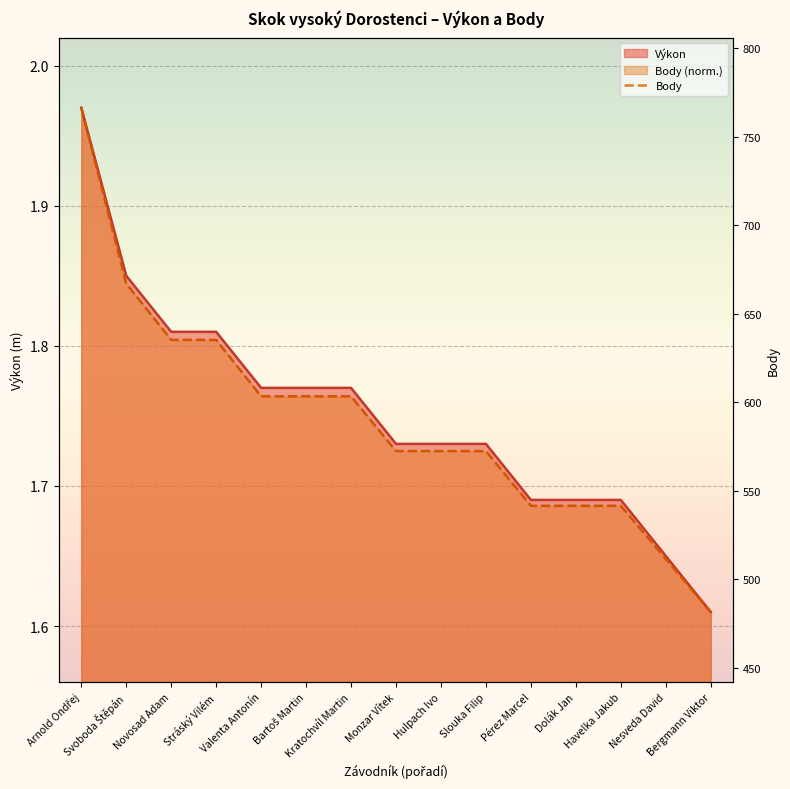

Reading left to right, extract all data points from this chart.

Výkon: 2.0	1.9	1.8	1.8	1.8	1.8	1.8	1.7	1.7	1.7	1.7	1.7	1.7	1.6	1.6
Body: 2.0	1.8	1.8	1.8	1.8	1.8	1.8	1.7	1.7	1.7	1.7	1.7	1.7	1.6	1.6